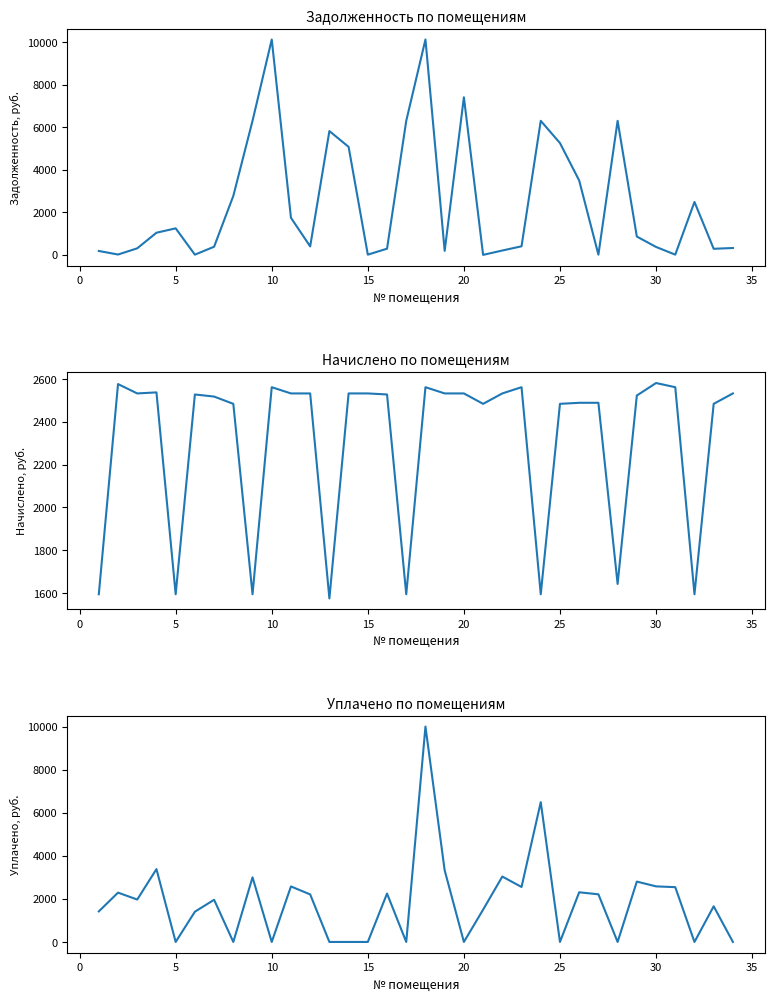

Rank the series by their maximum value, from lowest to highest.

nachisleno (col_3), uplachheno (col_4), zadolzhennost (col_1)